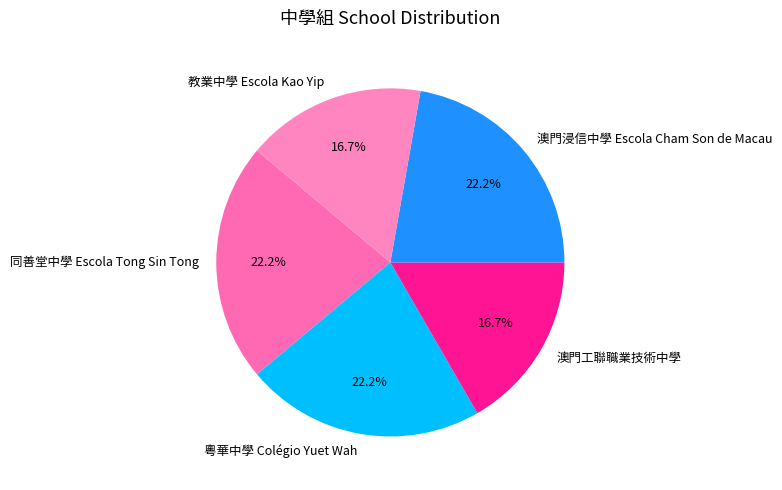

What is the ratio of the value at 澳門工聯職業技術中學 to the value at 同善堂中學 Escola Tong Sin Tong?

0.8